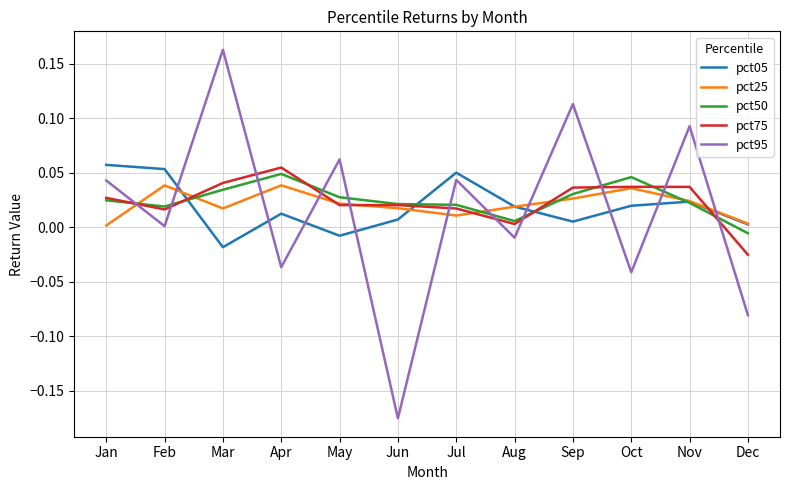

True or false: pct05 has more than 0 interior local peaks.

True